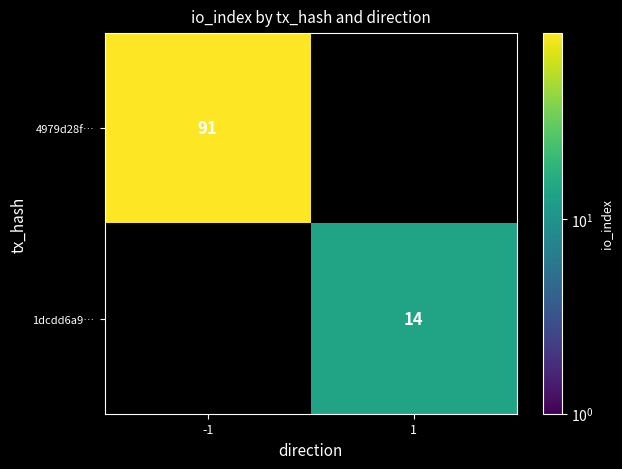

True or false: 4979d28f… has a value of 91 at -1.

True